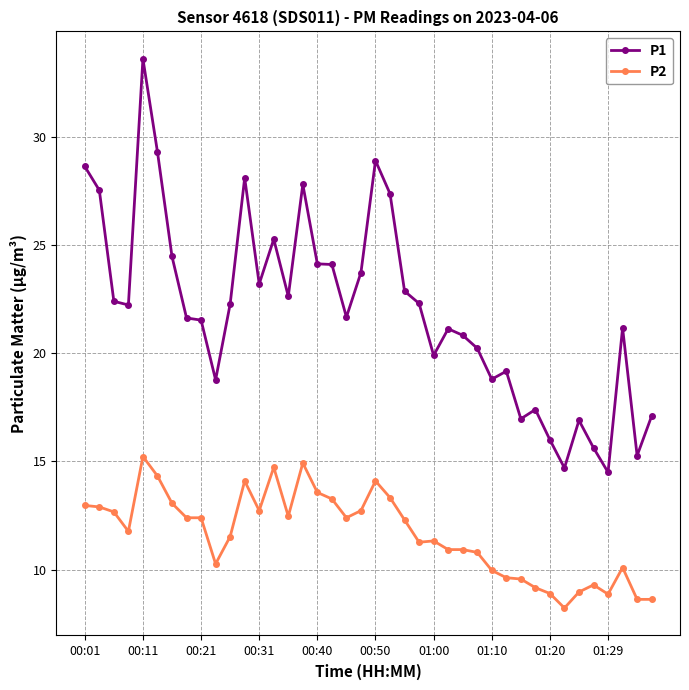

Which series has the largest total across all categories?

P1